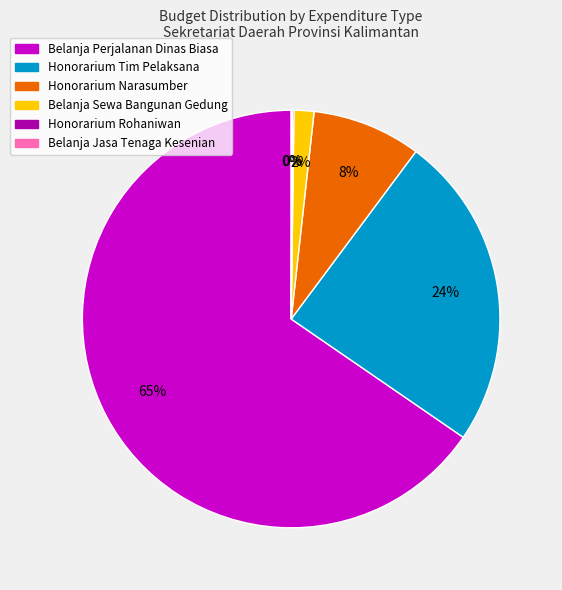

Is it true that Honorarium Narasumber is 15% of the pie?

False